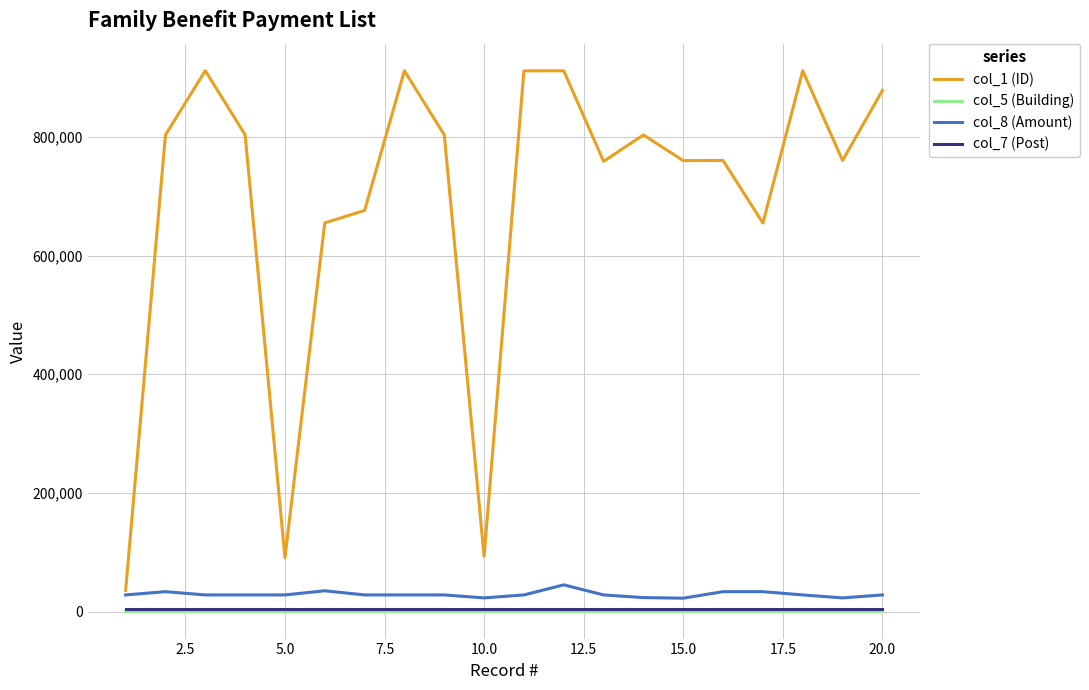

Which series has the largest total across all categories?

col_1 (ID)